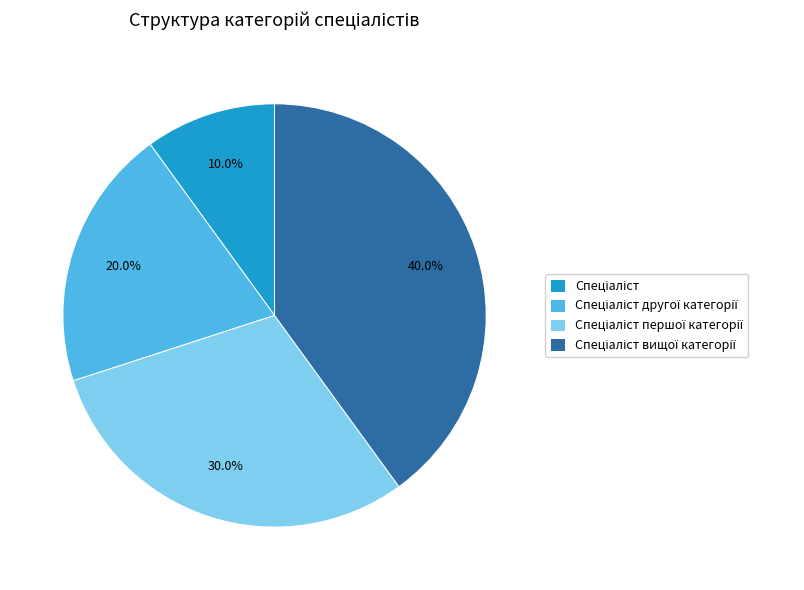

Is there any slice that represents more than half of the pie?

No